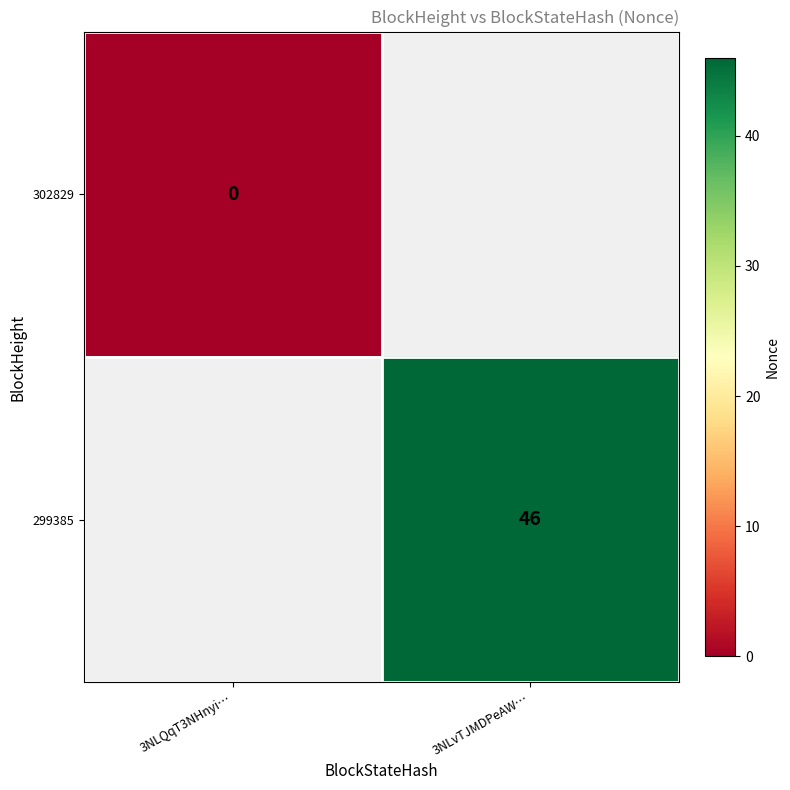

Count the number of data series in this chart.

2